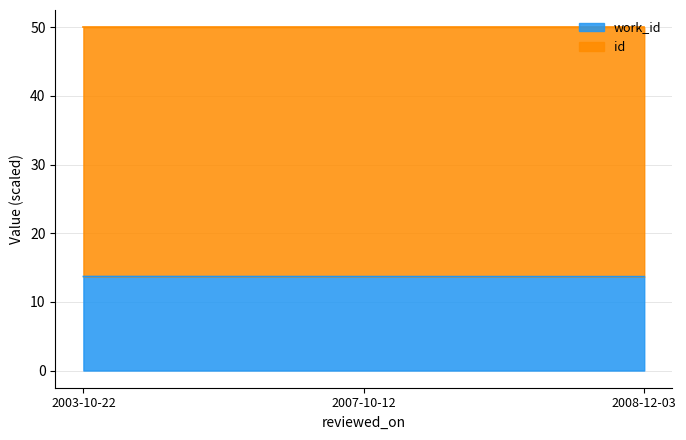

Between 2008-12-03 and 2007-10-12, which is larger?

2007-10-12